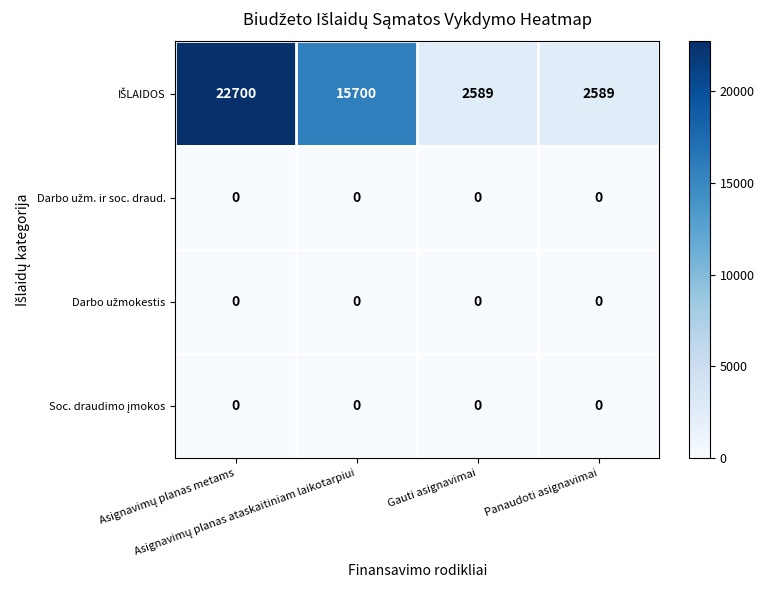

What is the greatest value displayed?

22700